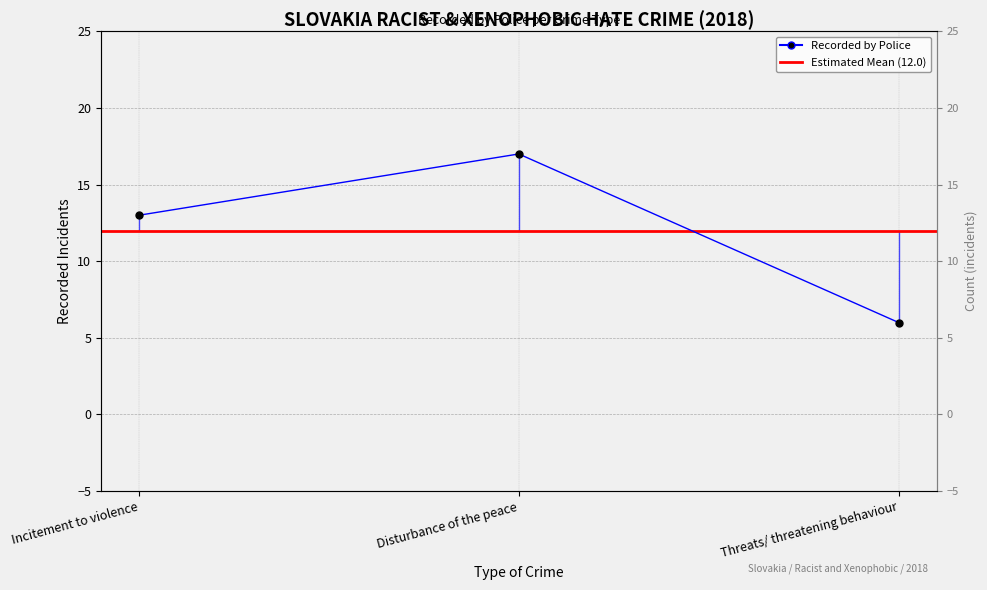

What position from the left is Threats/ threatening behaviour?

3